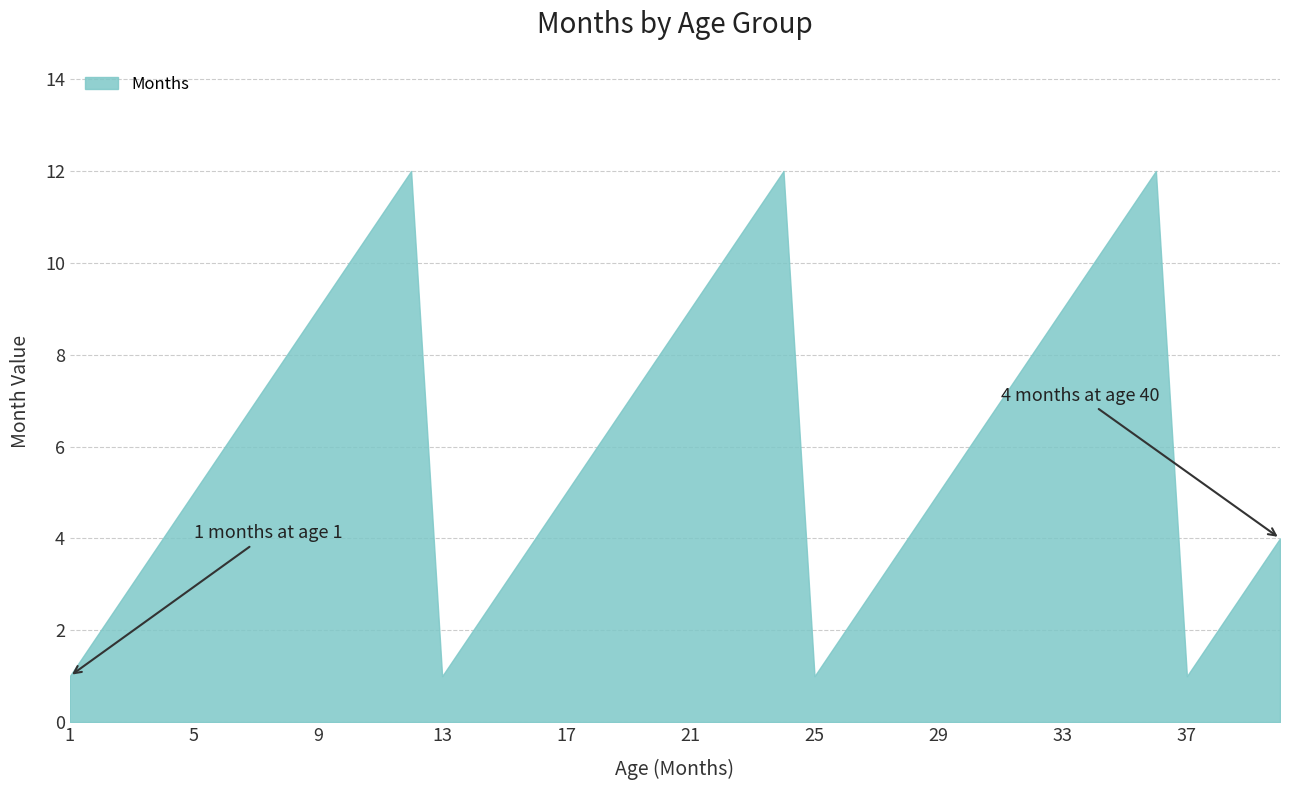

What is the greatest value displayed?

12